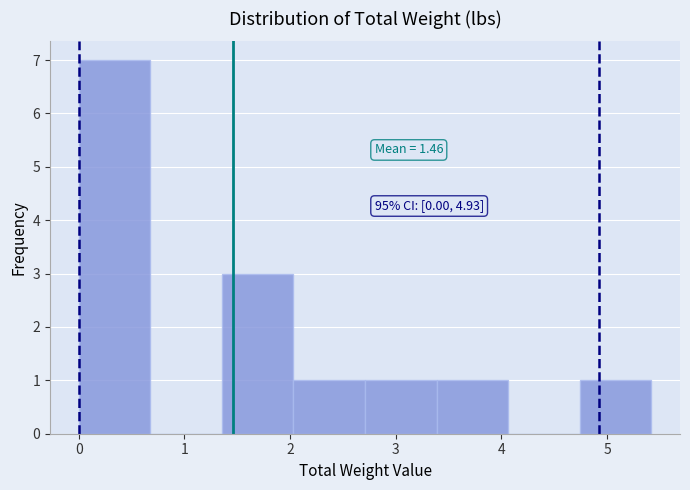

Which range on the x-axis has the tallest bar?

0.0 to 0.7